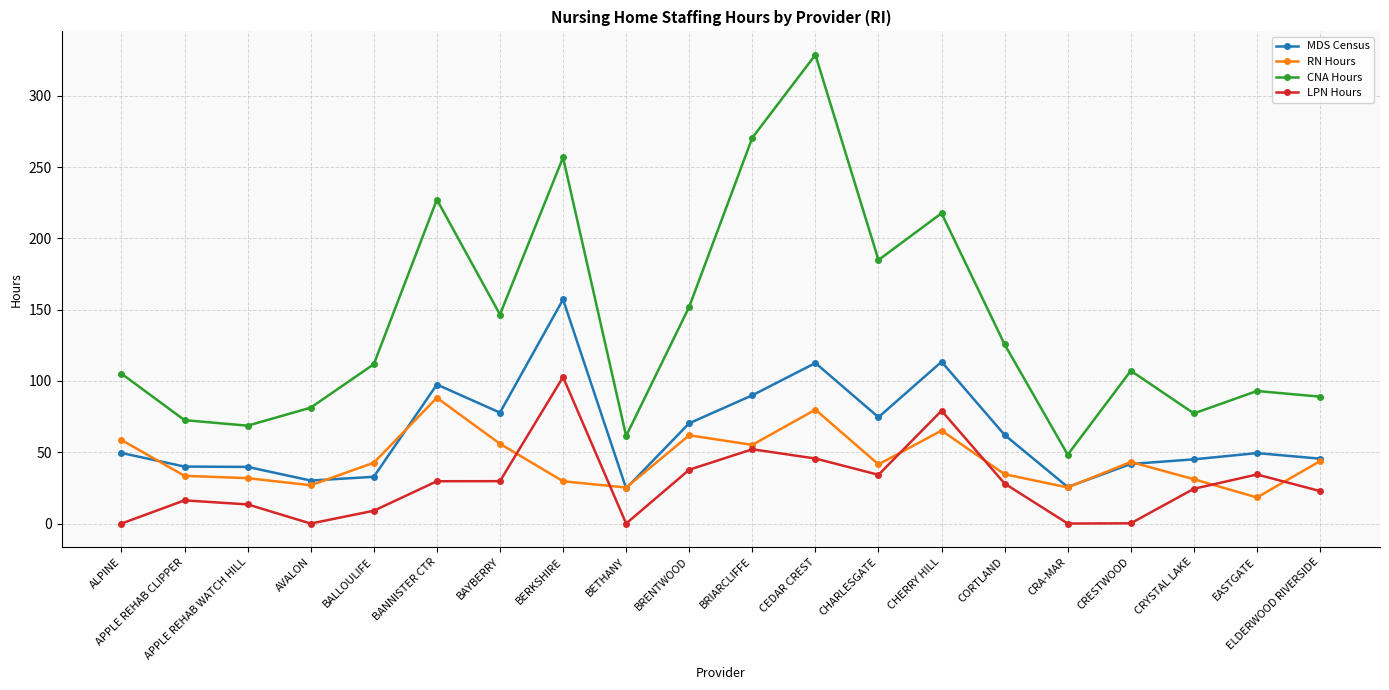

At which category does CNA Hours reach its first local valley?

APPLE REHAB WATCH HILL